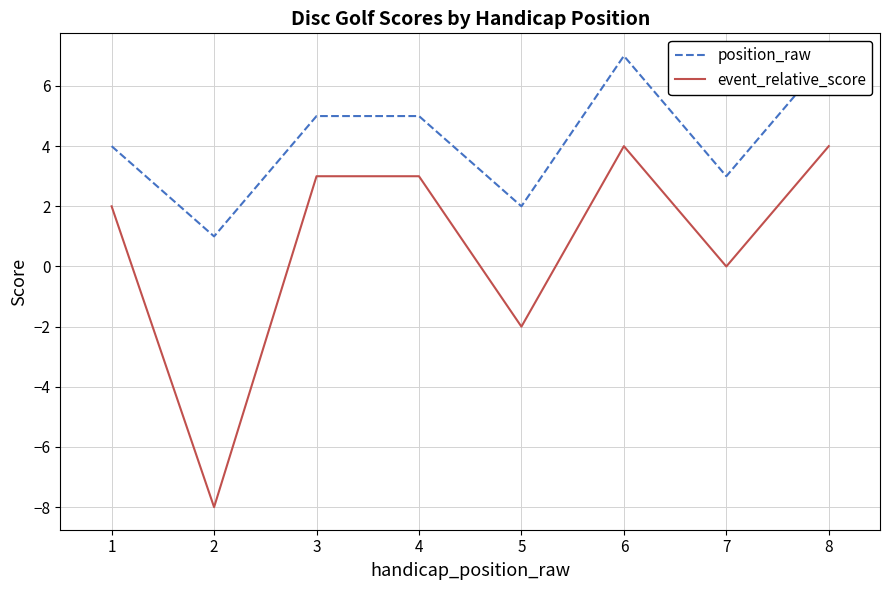

What is the maximum value for event_relative_score?

4